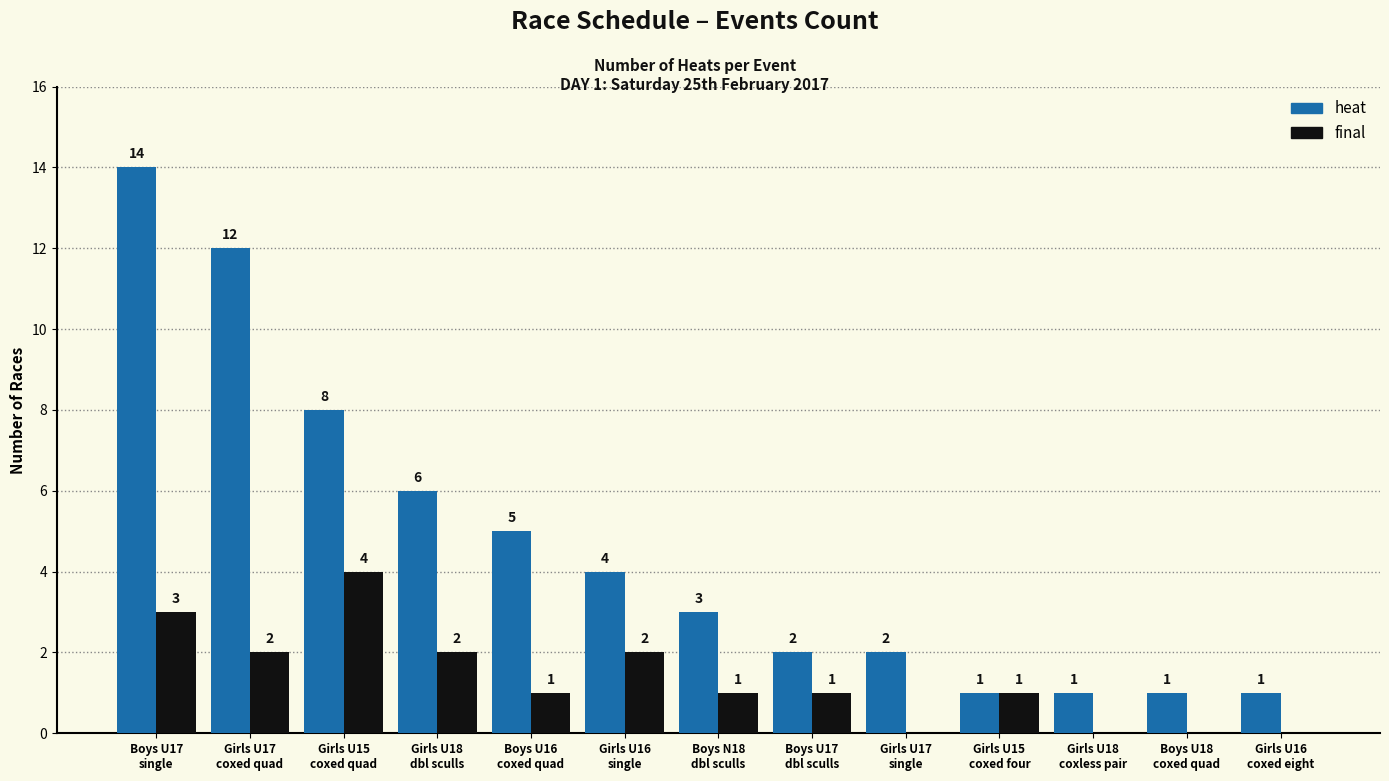

How many final values are between 0 and 2?

11